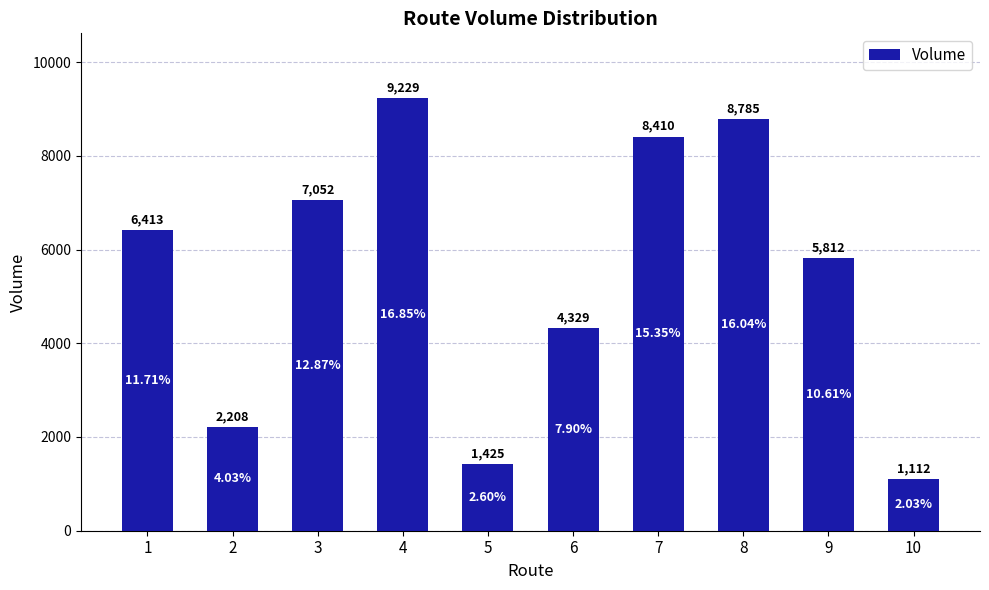

Which category has the lowest value across all series?

10